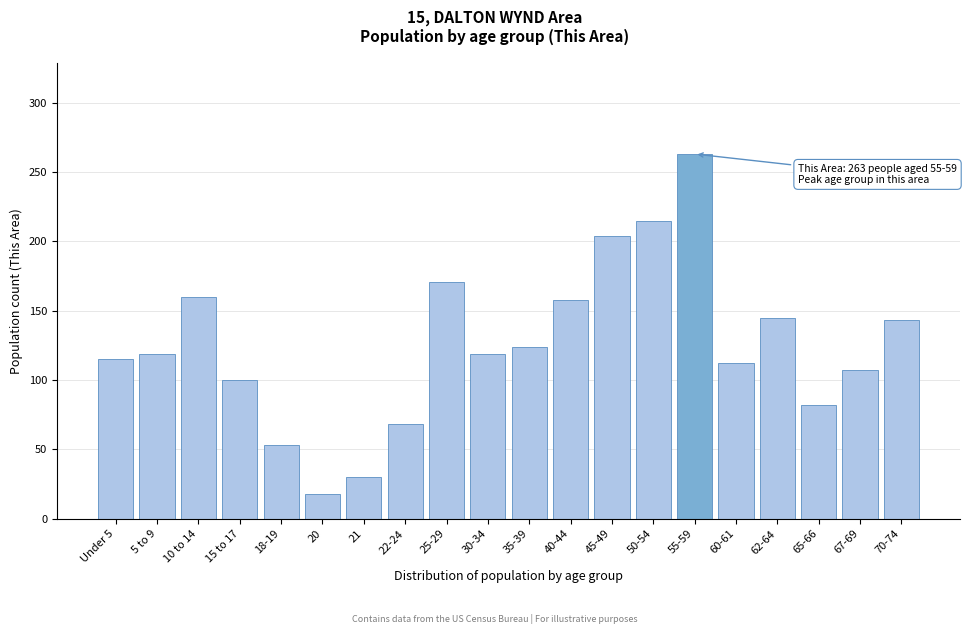

Reading left to right, list all the values displayed in this chart.

Under 5=115	5 to 9=119	10 to 14=160	15 to 17=100	18-19=53	20=18	21=30	22-24=68	25-29=171	30-34=119	35-39=124	40-44=158	45-49=204	50-54=215	55-59=263	60-61=112	62-64=145	65-66=82	67-69=107	70-74=143